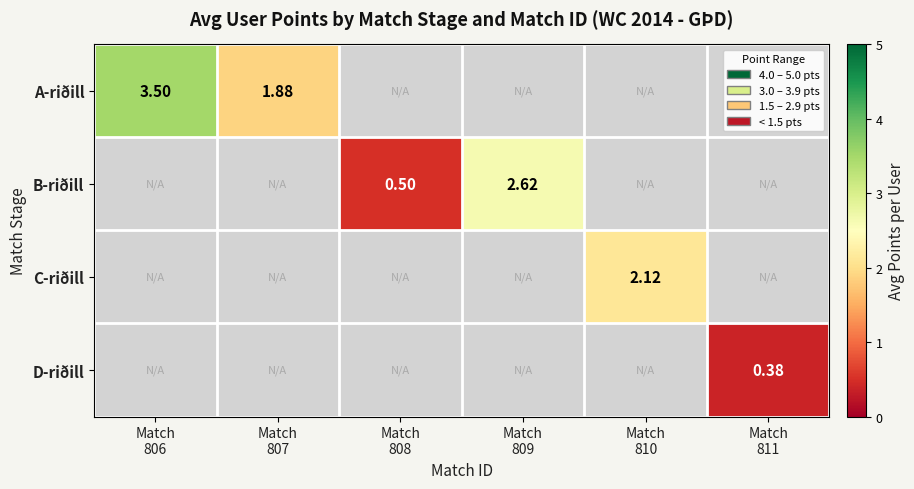

What is the approximate value of D-riðill at Match 811?

0.4